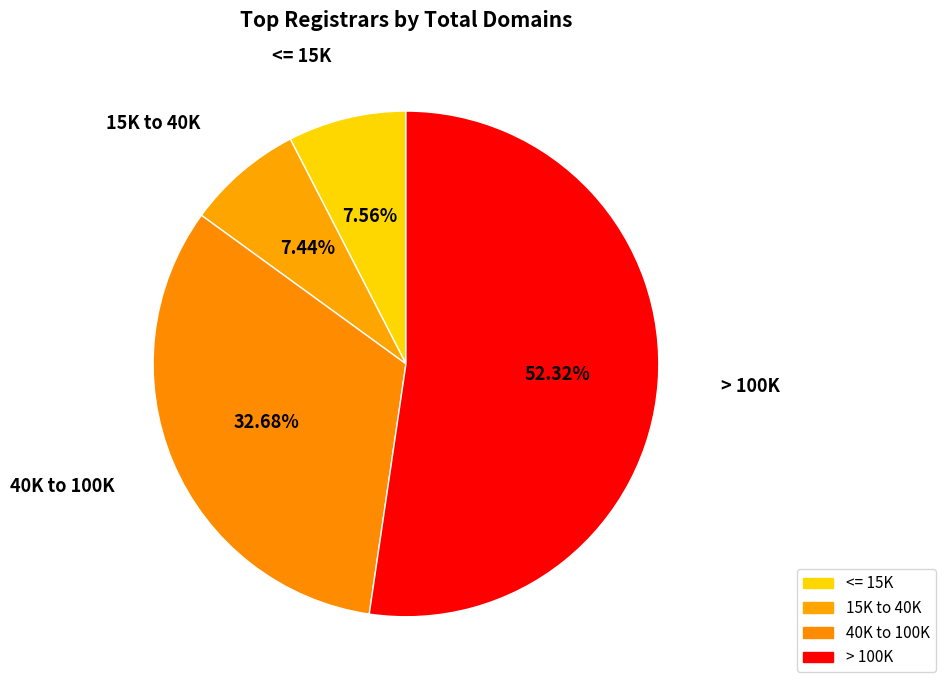

How many slices are in this pie chart?

4